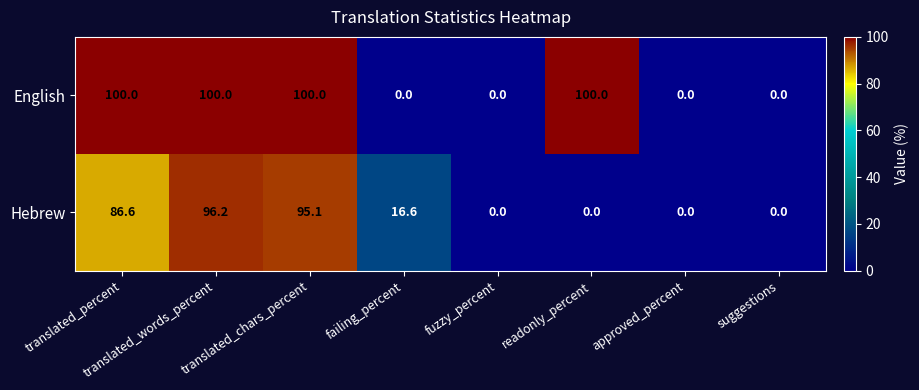

The value of Hebrew at suggestions is 30.5. True or false?

False